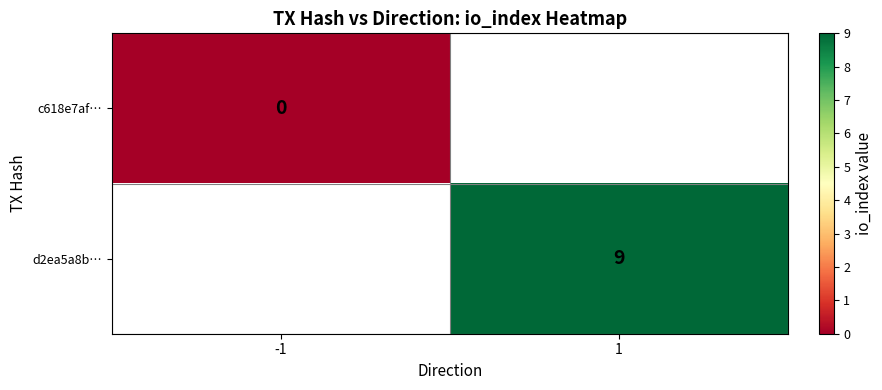

The value of d2ea5a8b… at 1 is 4. True or false?

False